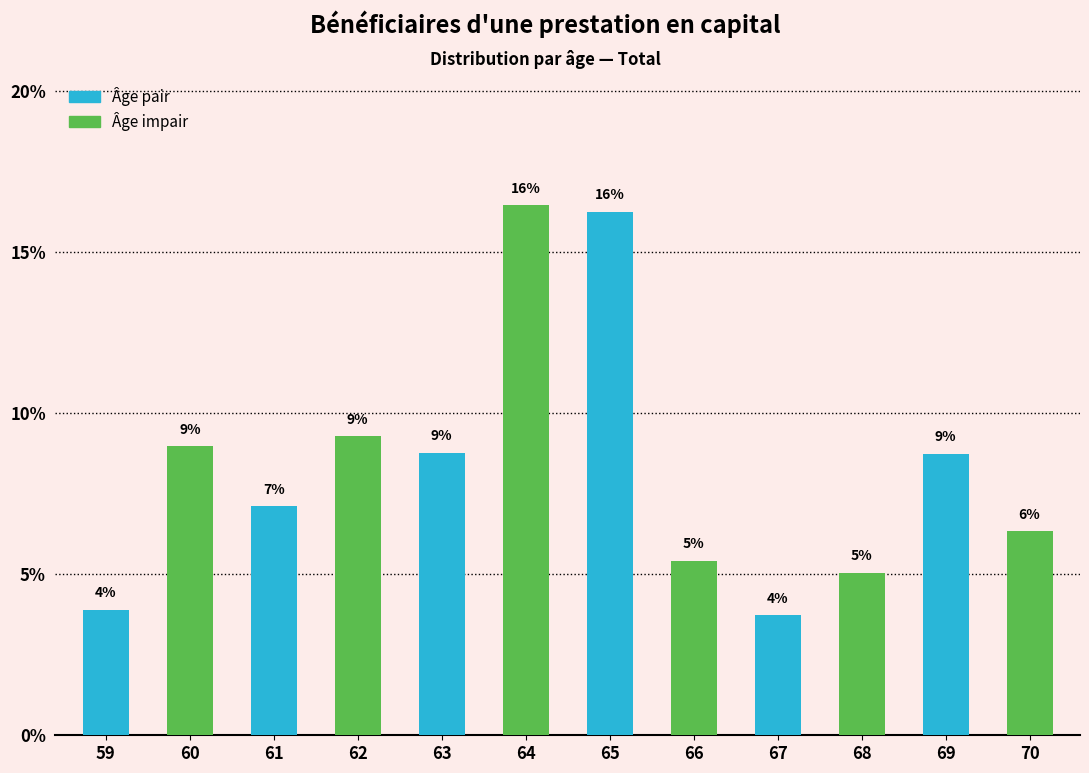

What is the ratio of the value at 68 to the value at 64?

0.3